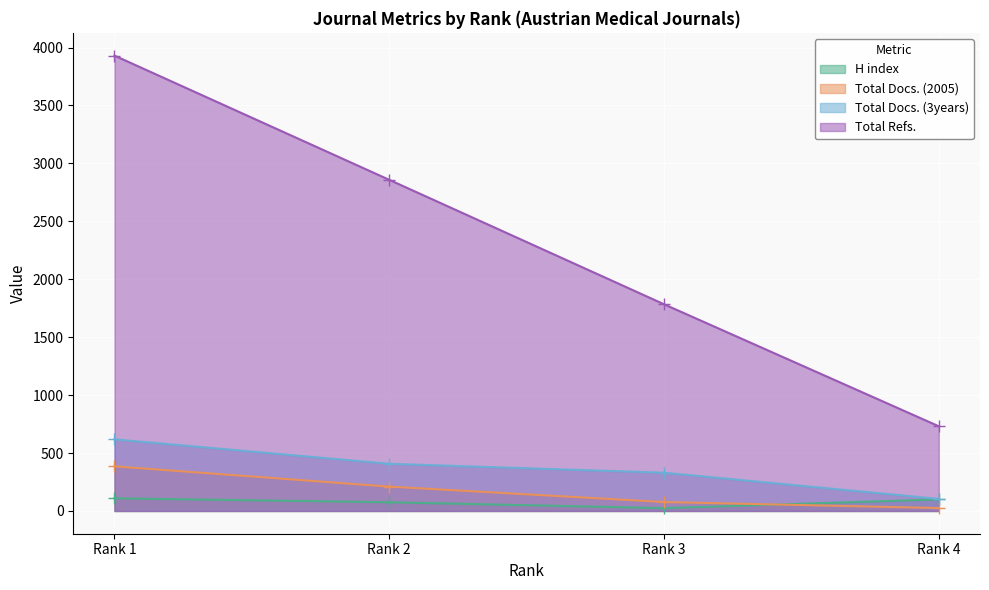

What is the total value across all series at Rank 2?

3550